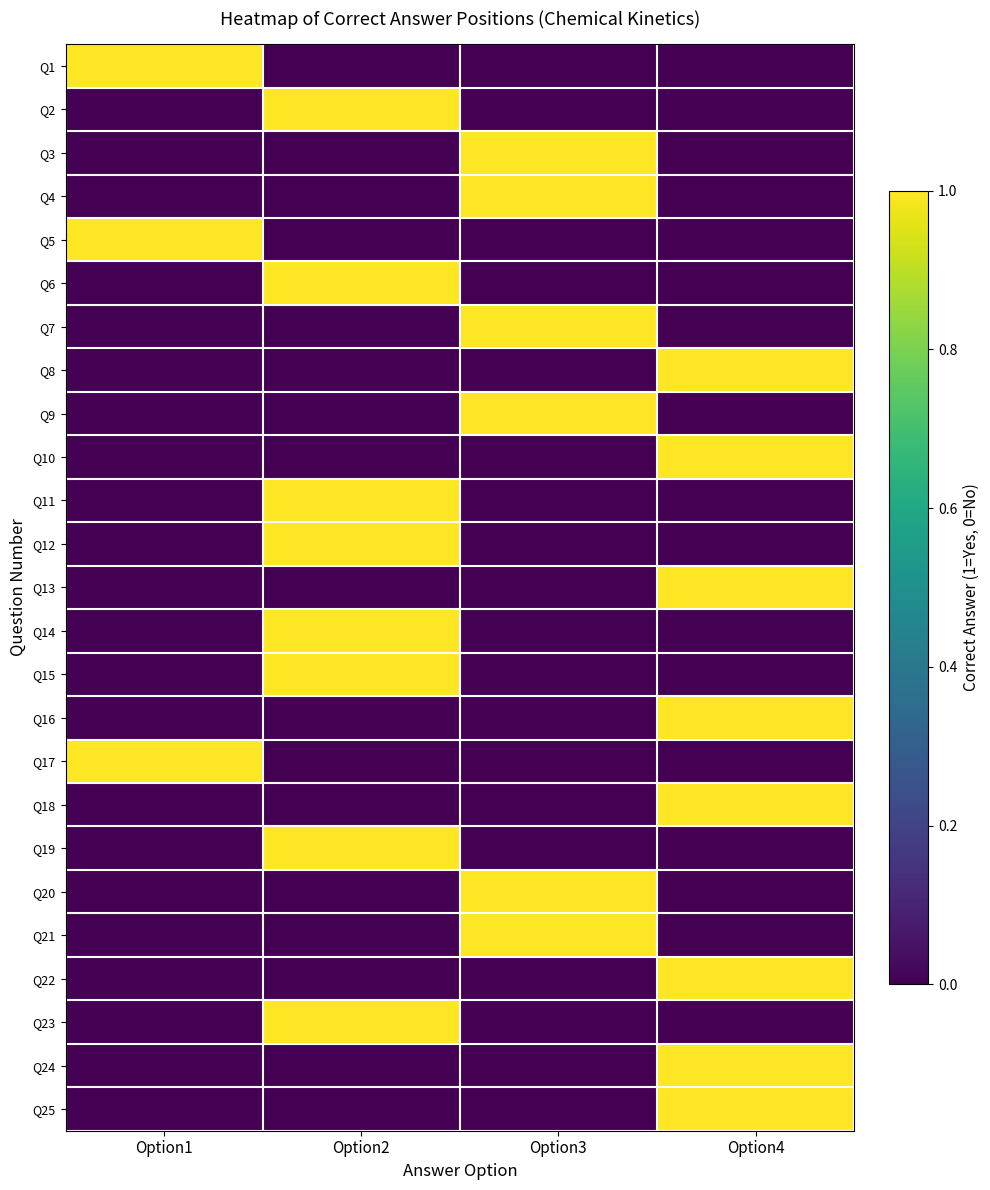

Rank the series by their maximum value, from highest to lowest.

Q1, Q2, Q3, Q4, Q5, Q6, Q7, Q8, Q9, Q10, Q11, Q12, Q13, Q14, Q15, Q16, Q17, Q18, Q19, Q20, Q21, Q22, Q23, Q24, Q25